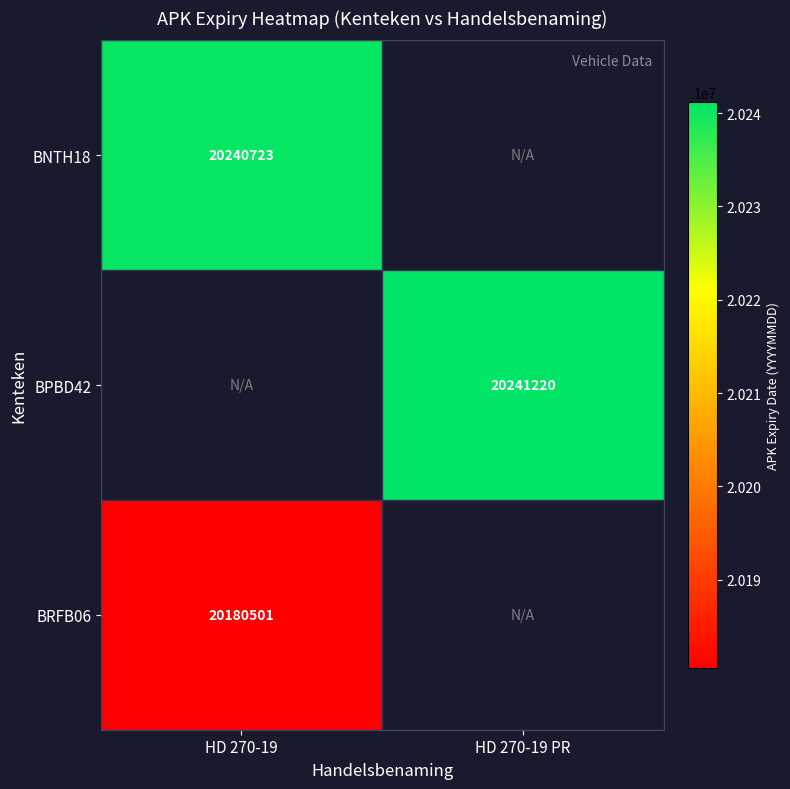

The value of BNTH18 at HD 270-19 is 10324537. True or false?

False